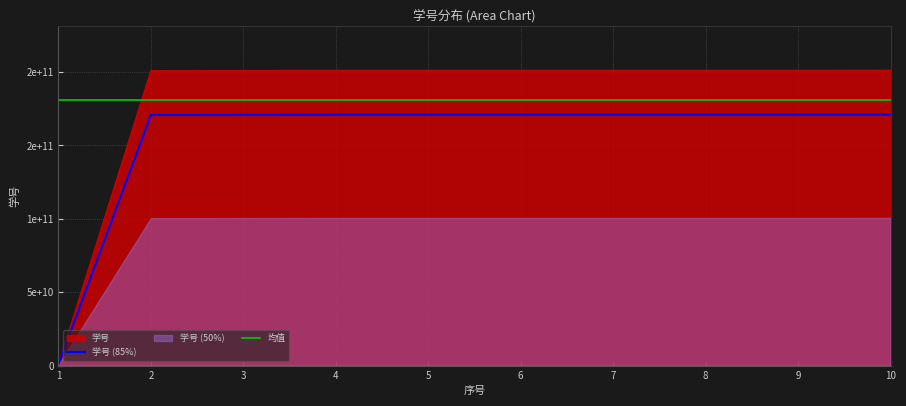

What is the difference between the values at 4 and 10?

100000014